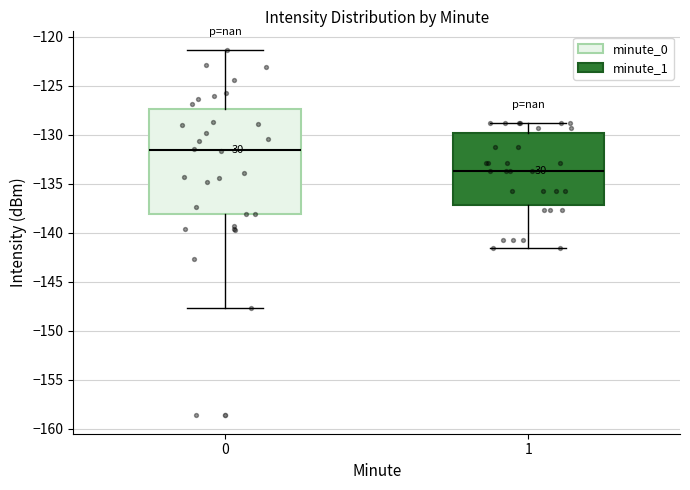

Which box is the tallest, from its lower edge to its upper edge?

0